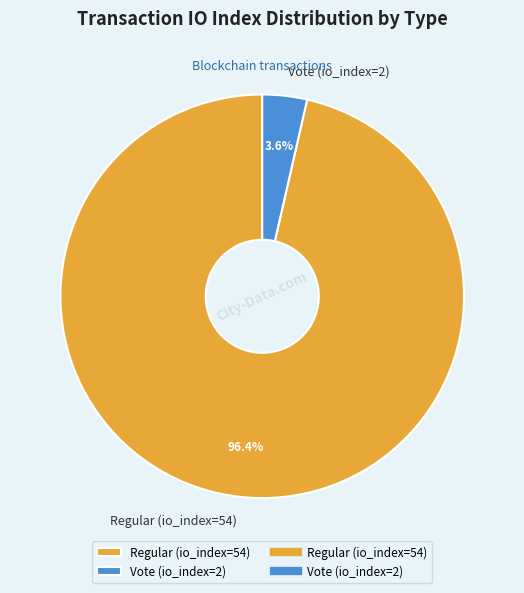

Between Vote (io_index=2) and Regular (io_index=54), which is larger?

Regular (io_index=54)